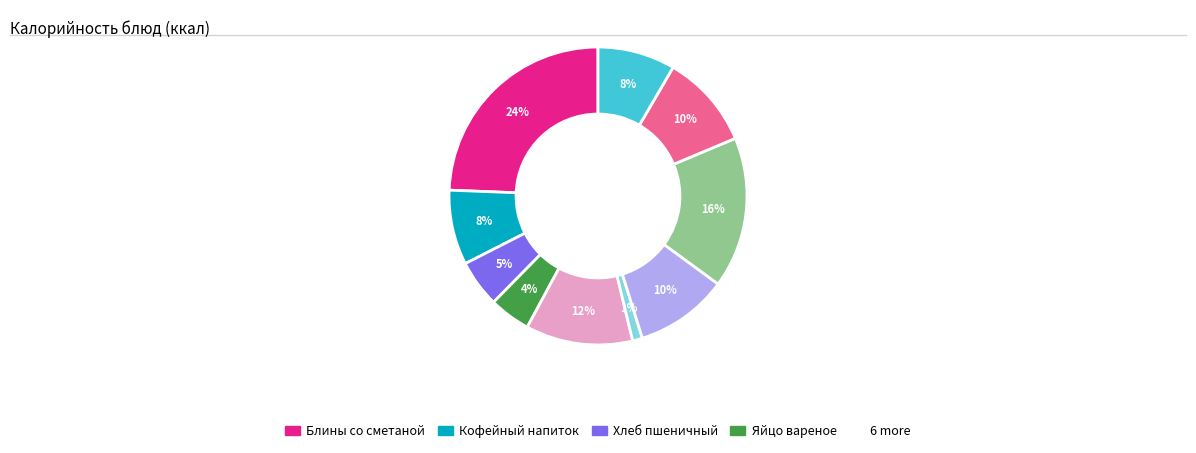

Does any single category account for the majority?

No